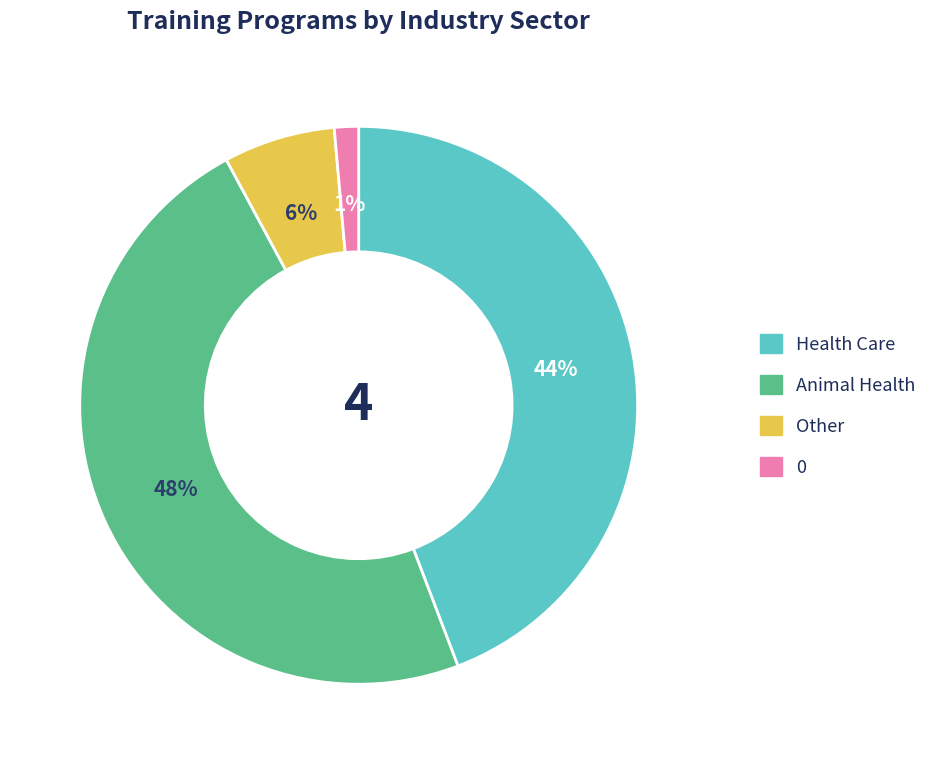

Count the number of slices in the pie.

4